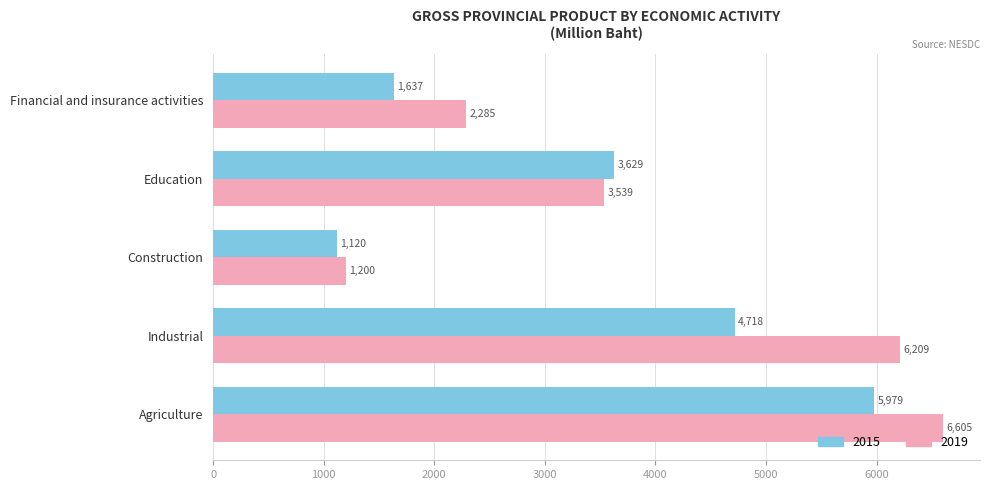

Where is 2019 nearest to the value 3902?

Education